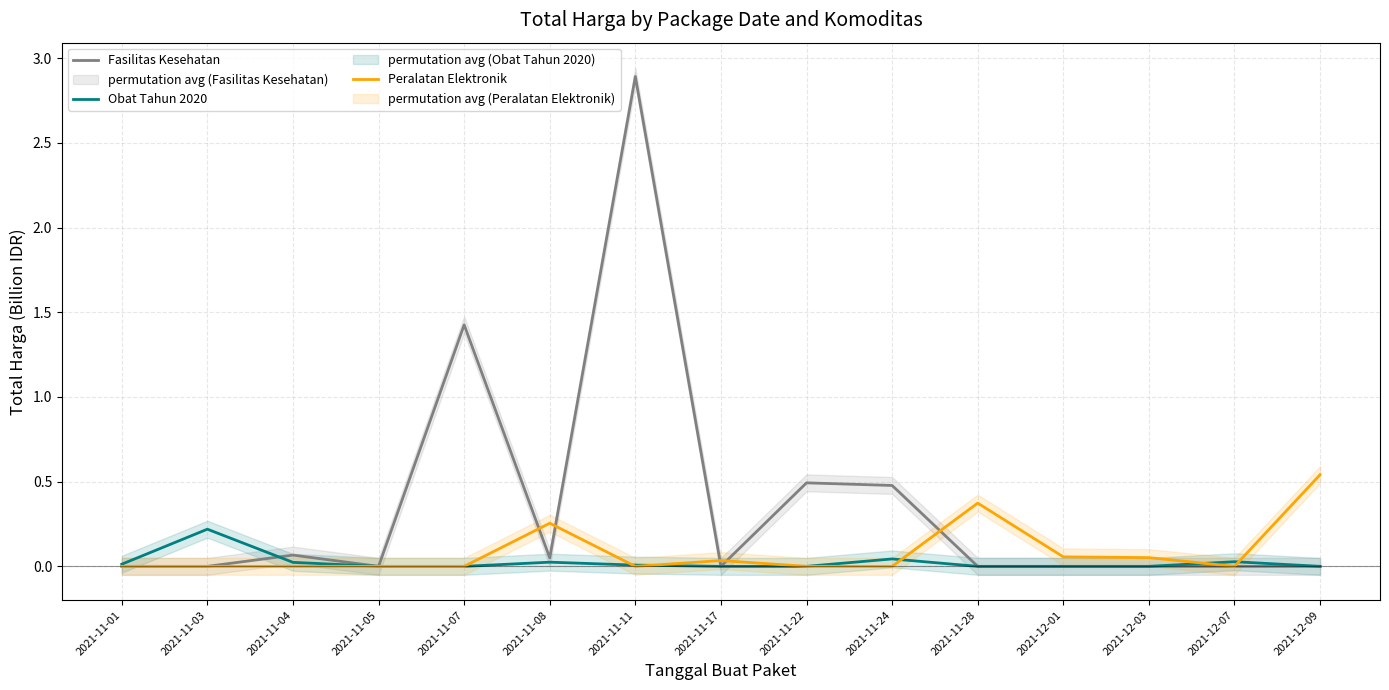

What is the difference between the maximum and minimum values in the Obat Tahun 2020 series?

0.2